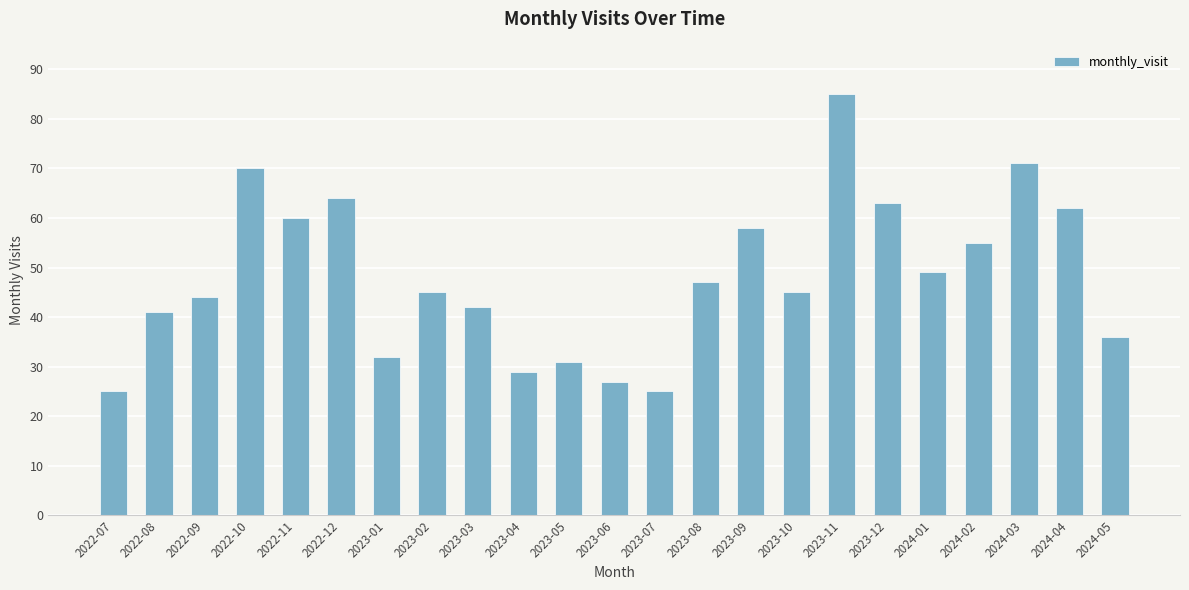

What is the label of the 6th bar from the left?

2022-12